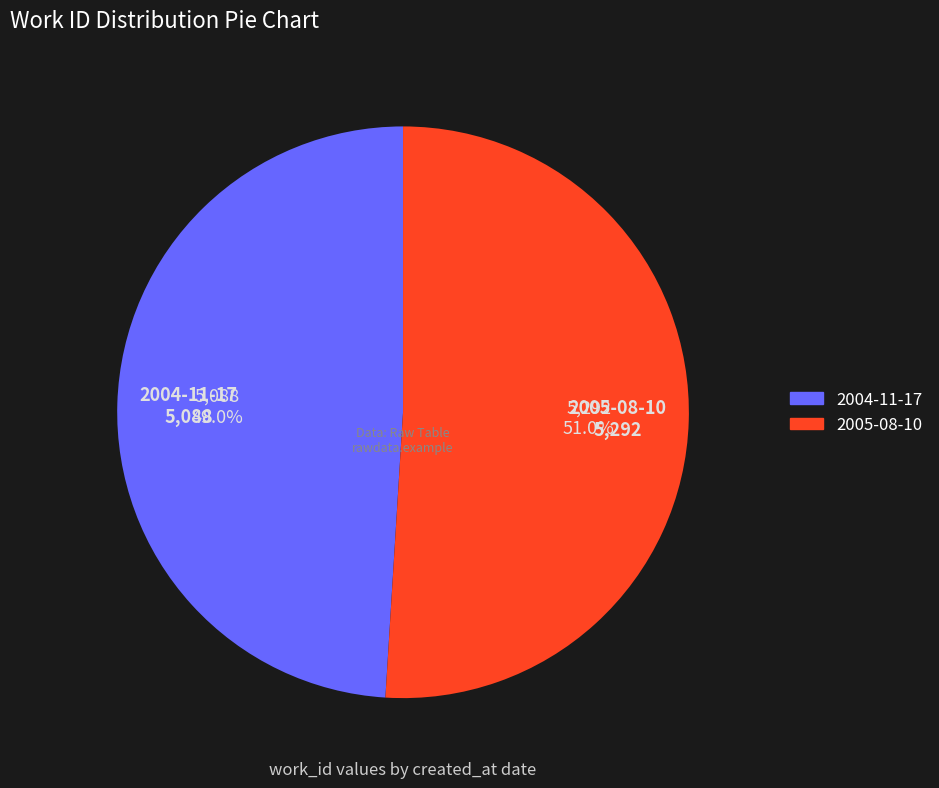

The 2005-08-10 slice represents 58% of the pie. True or false?

False